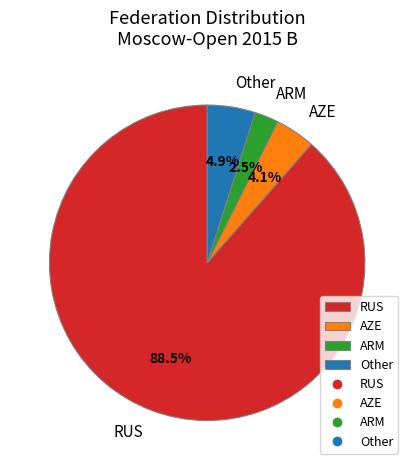

What is the total percentage of ARM and AZE?

6.6%